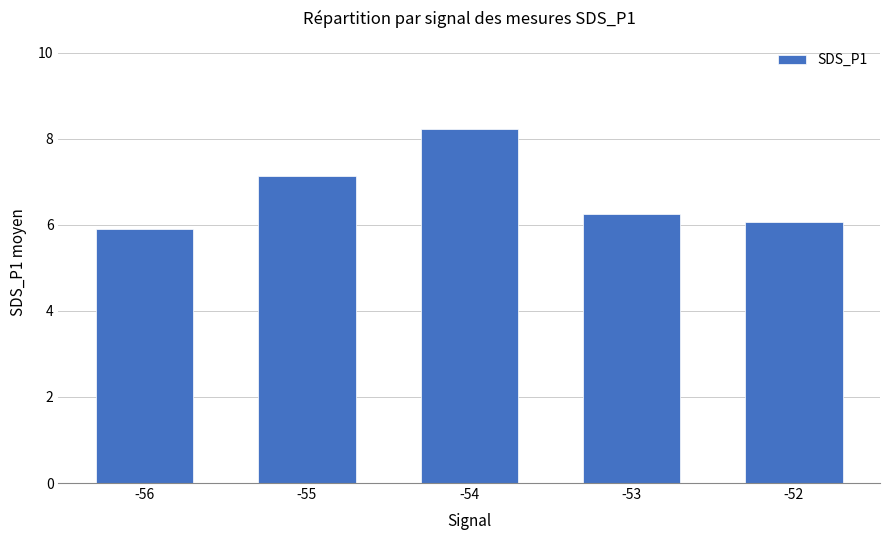

Are the bars grouped side by side (vs. stacked)?

No